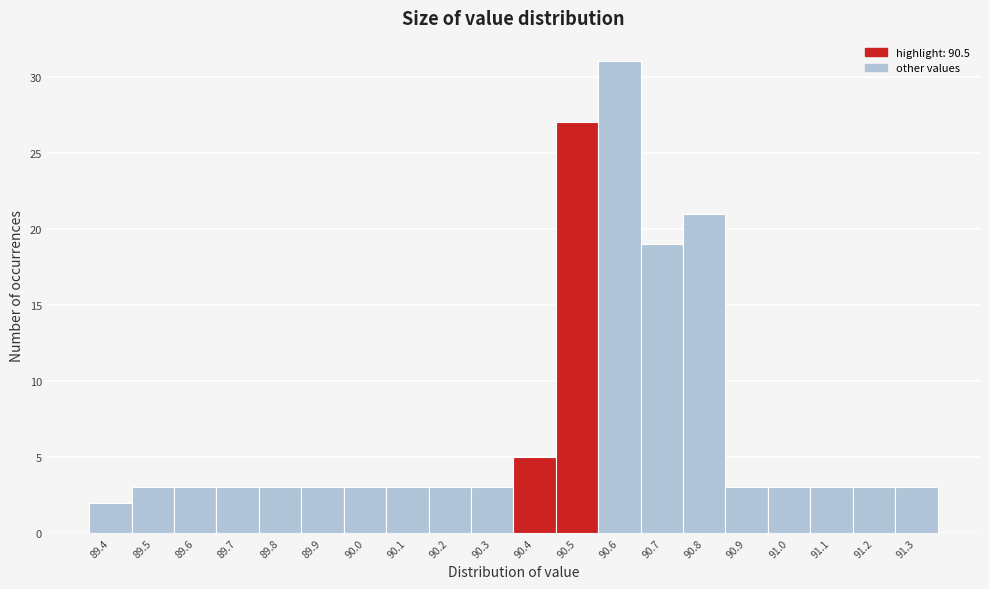

Reading left to right, extract all data points from this chart.

2	3	3	3	3	3	3	3	3	3	5	27	31	19	21	3	3	3	3	3